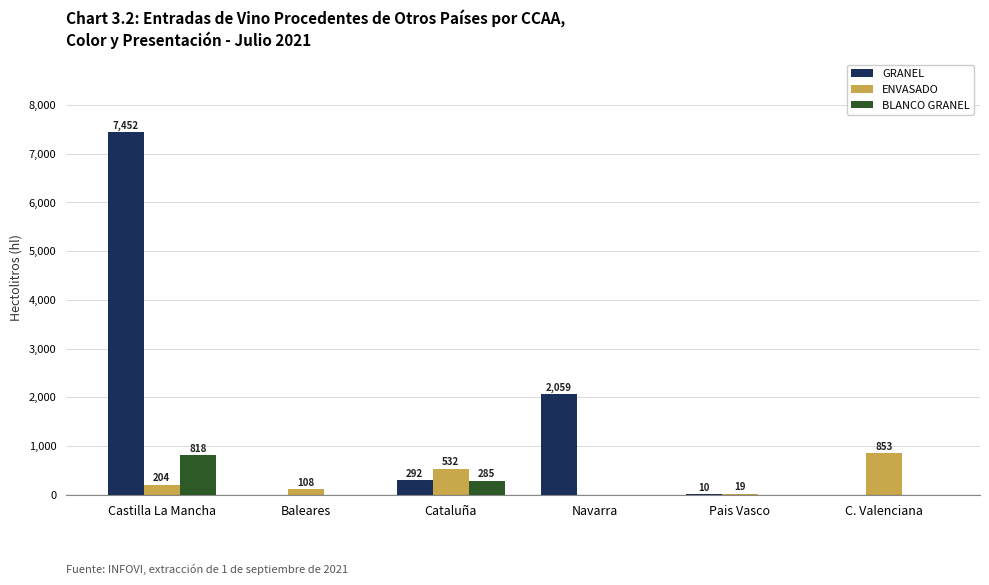

Is it true that BLANCO GRANEL equals 0 at Navarra?

True